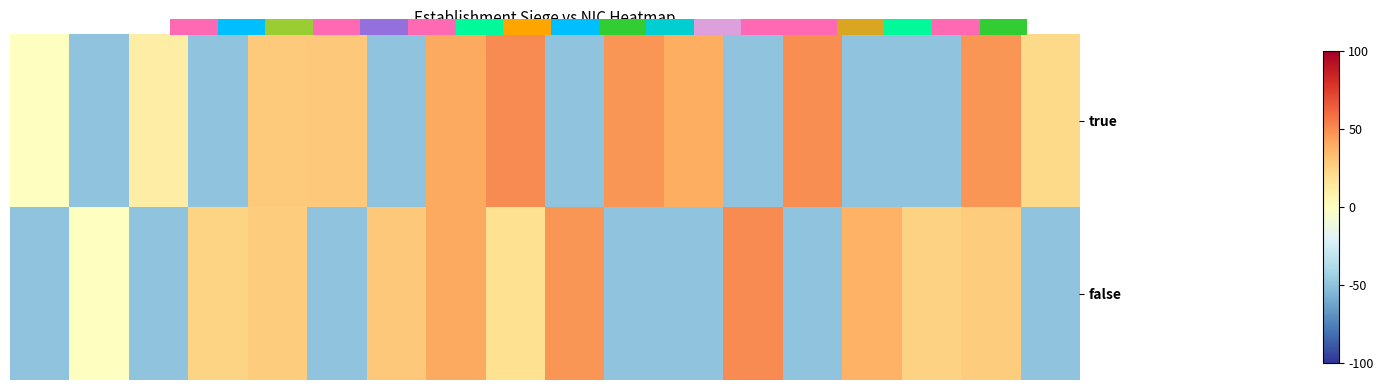

Which series has the widest spread of values?

true